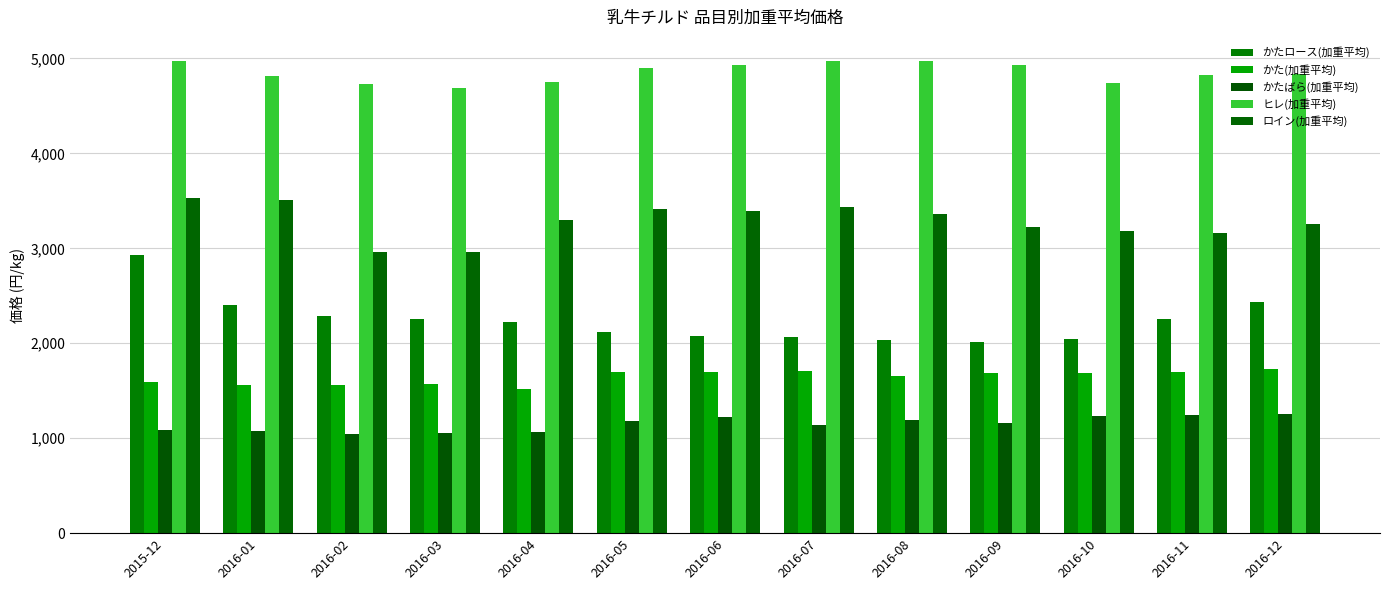

Is it true that かた(加重平均) equals 2752.3 at 2016-03?

False